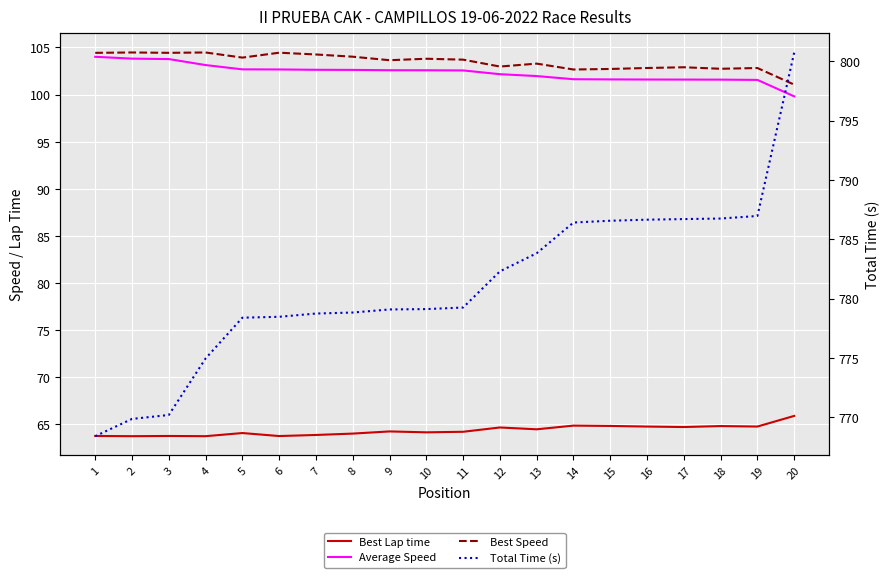

True or false: Best Lap time and Average Speed intersect in this chart.

False